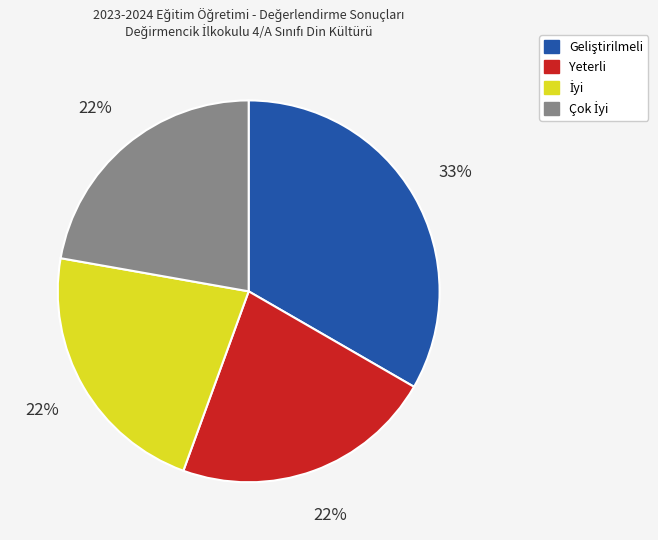

Is there a majority slice in this chart?

No